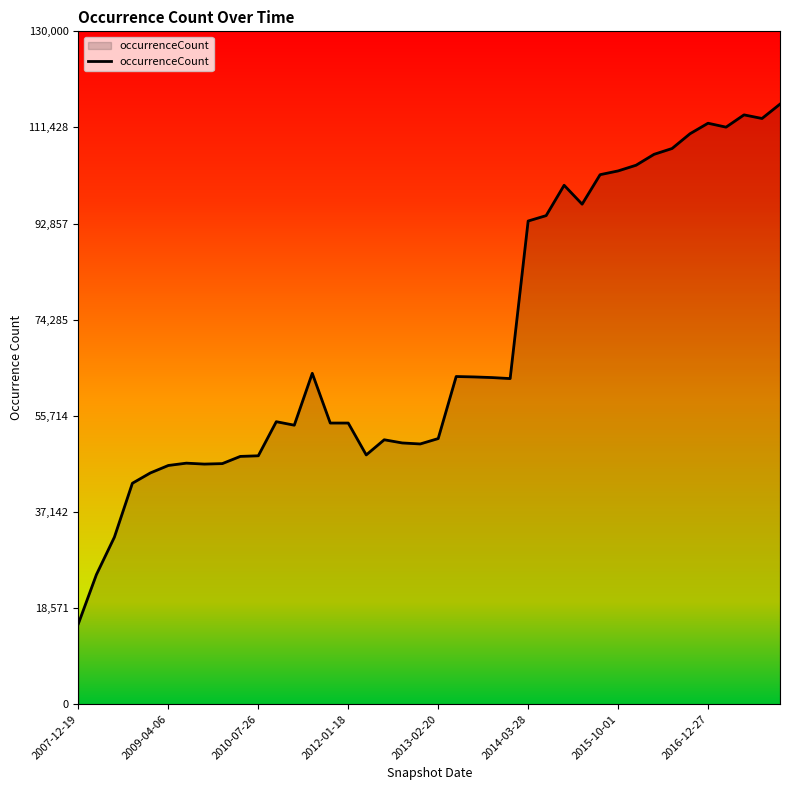

What is the greatest value displayed?

115934